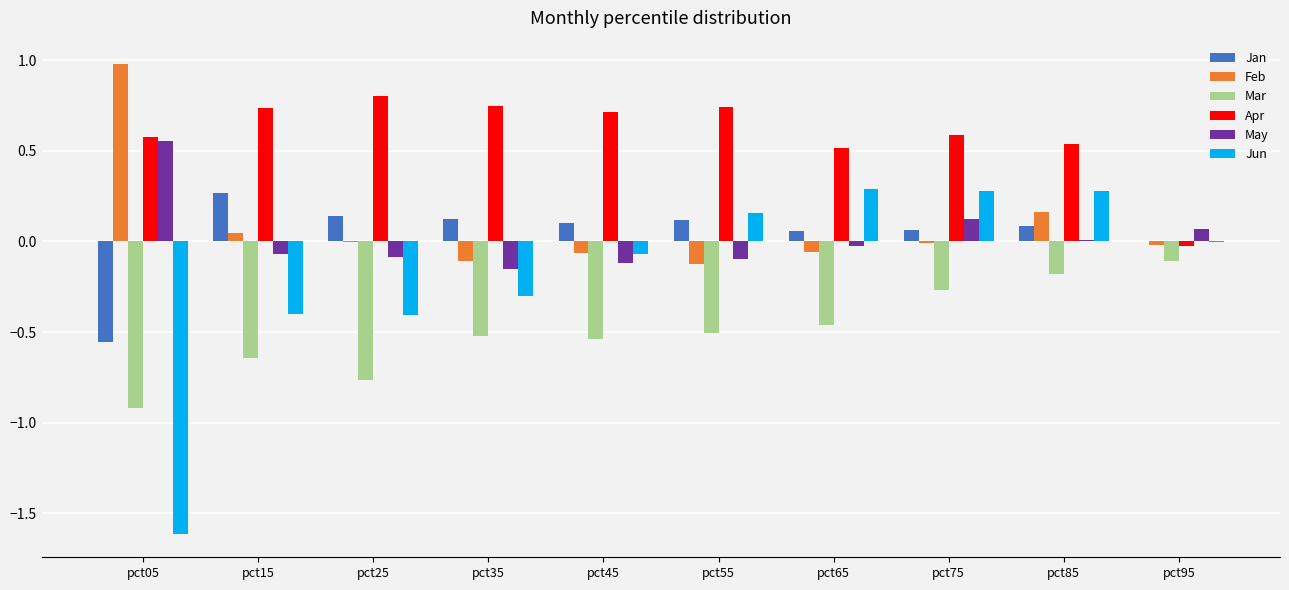

Which category has the highest value in the Apr series?

pct25